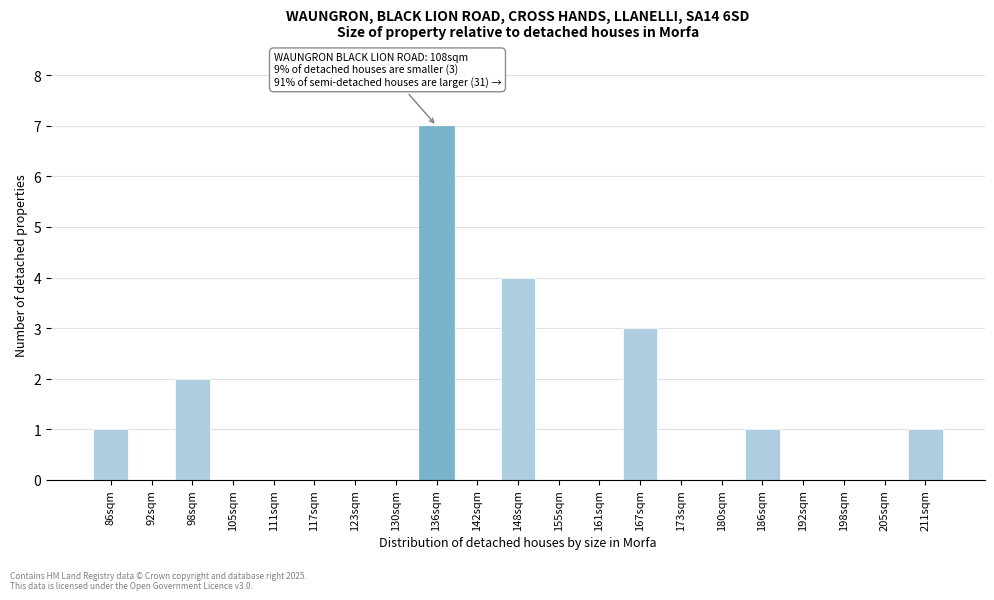

Reading left to right, extract all data points from this chart.

86sqm=1	92sqm=0	98sqm=2	105sqm=0	111sqm=0	117sqm=0	123sqm=0	130sqm=0	136sqm=7	142sqm=0	148sqm=4	155sqm=0	161sqm=0	167sqm=3	173sqm=0	180sqm=0	186sqm=1	192sqm=0	198sqm=0	205sqm=0	211sqm=1